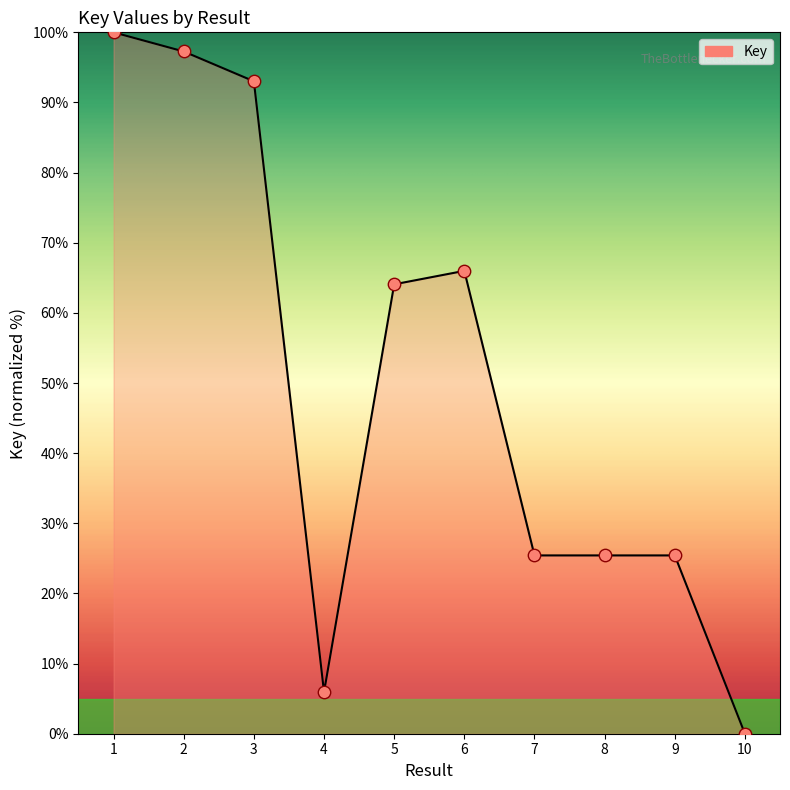

What is the change in value from 1 to 2?

-2.7